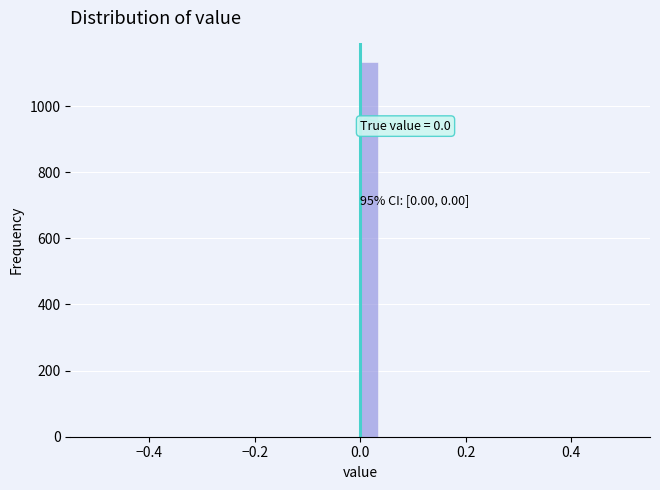

Read against the x-axis, roughly where is the centre of the tallest bar?

0.02